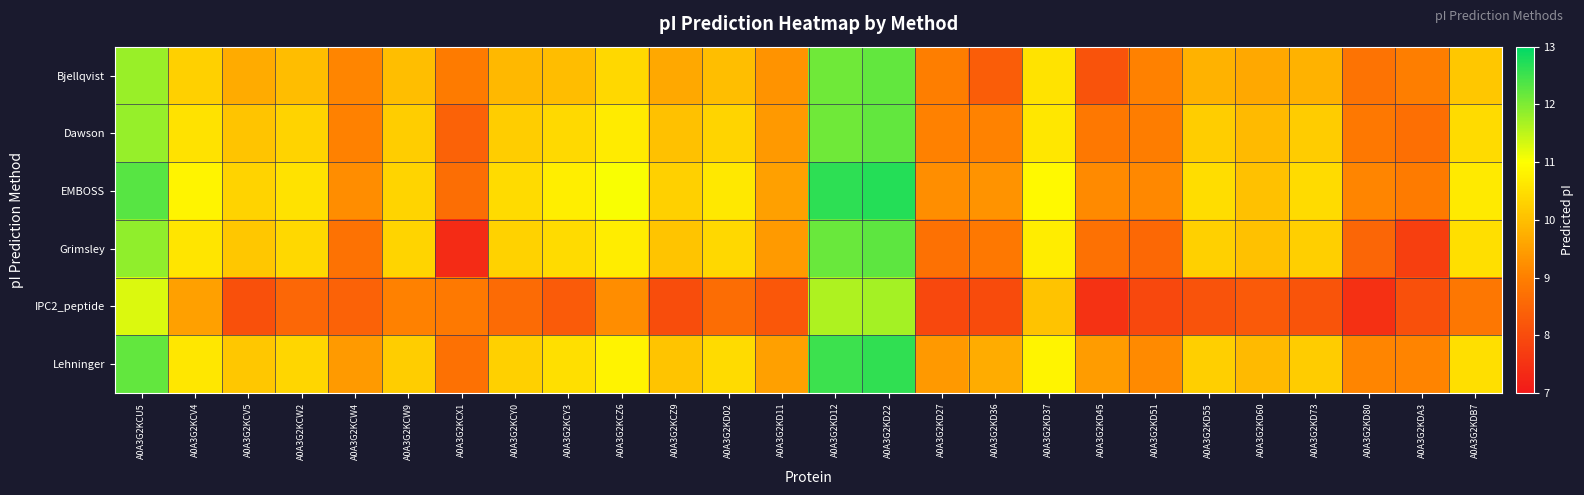

What is the total value across all series at A0A3G2KD11?

55.4